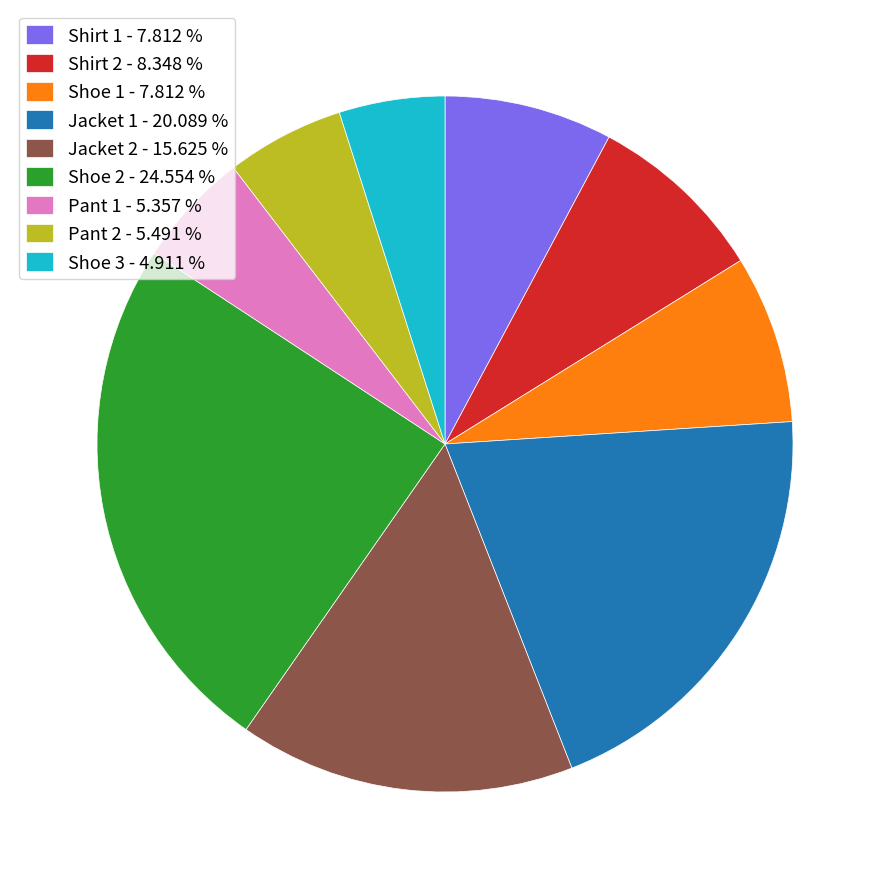

Combined, do Shoe 3 - 4.911 % and Jacket 2 - 15.625 % account for over 50%?

No